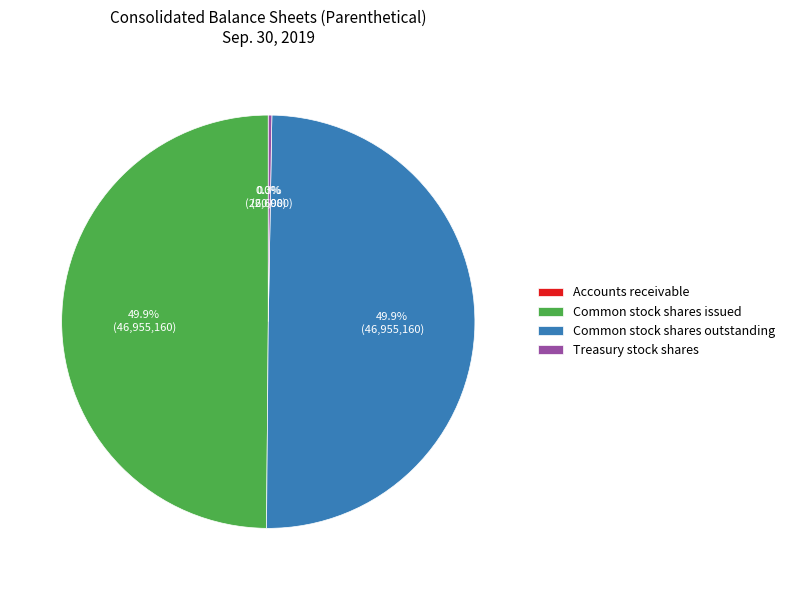

The Common stock shares issued slice represents 50% of the pie. True or false?

True